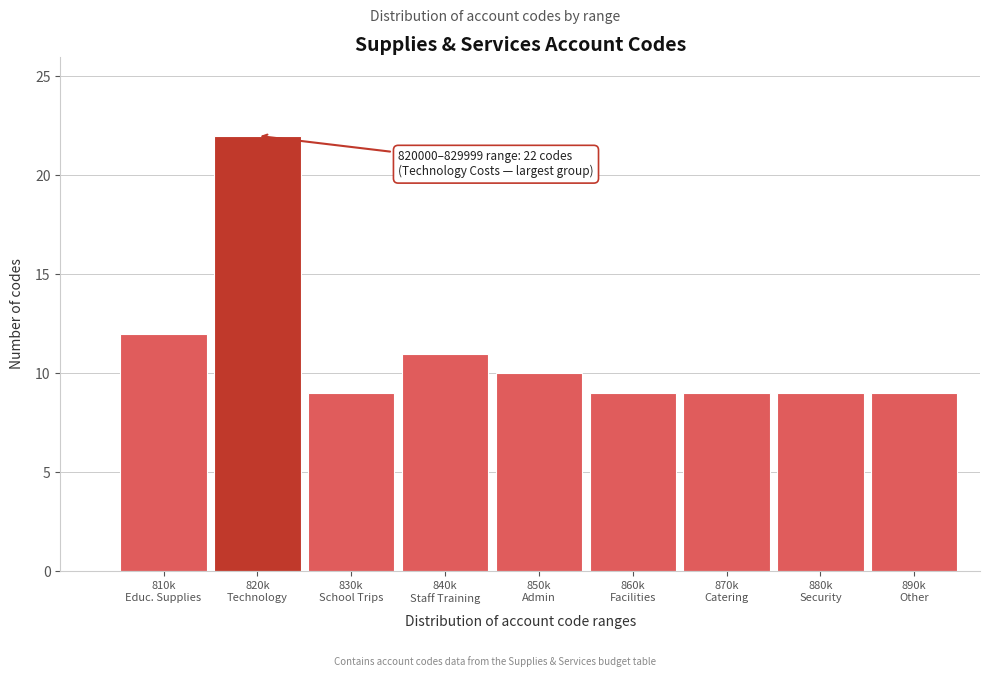

Reading right to left, what are all the values shown in this chart?

9	9	9	9	10	11	9	22	12